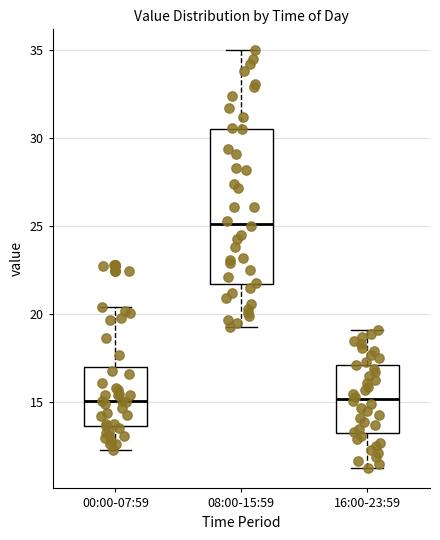

Where does the median line of the box for 00:00-07:59 sit on the y-axis? The values are not printed on the chart, so give them approximately, as read against the axis.

15.0